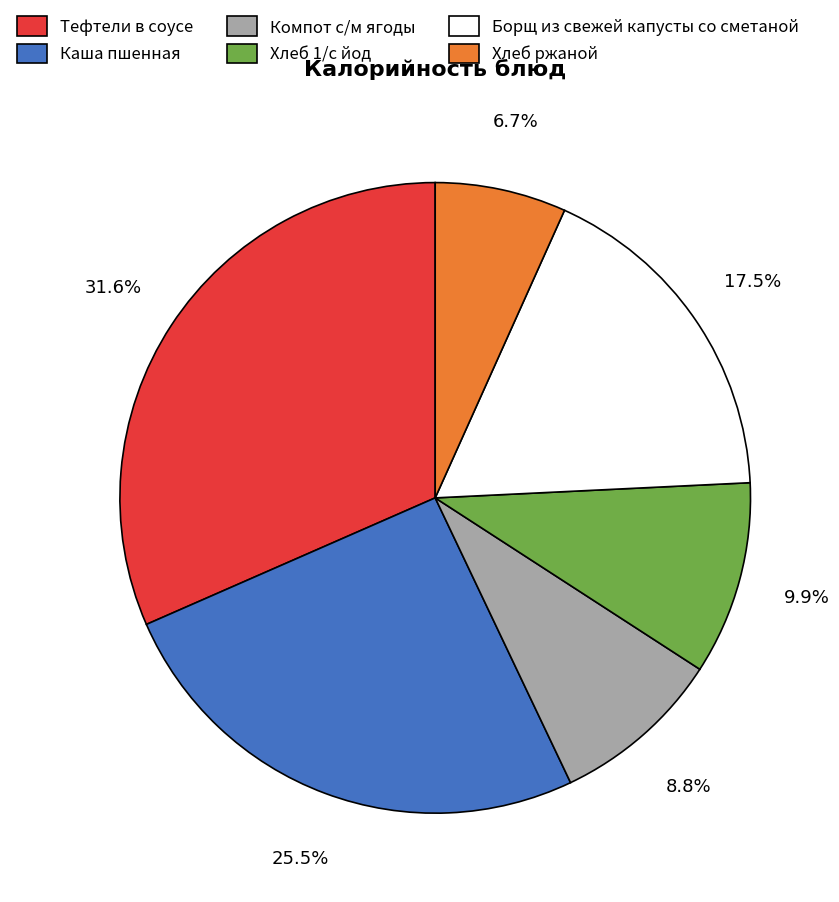

What is the total percentage of Компот с/м ягоды and Тефтели в соусе?

40.4%